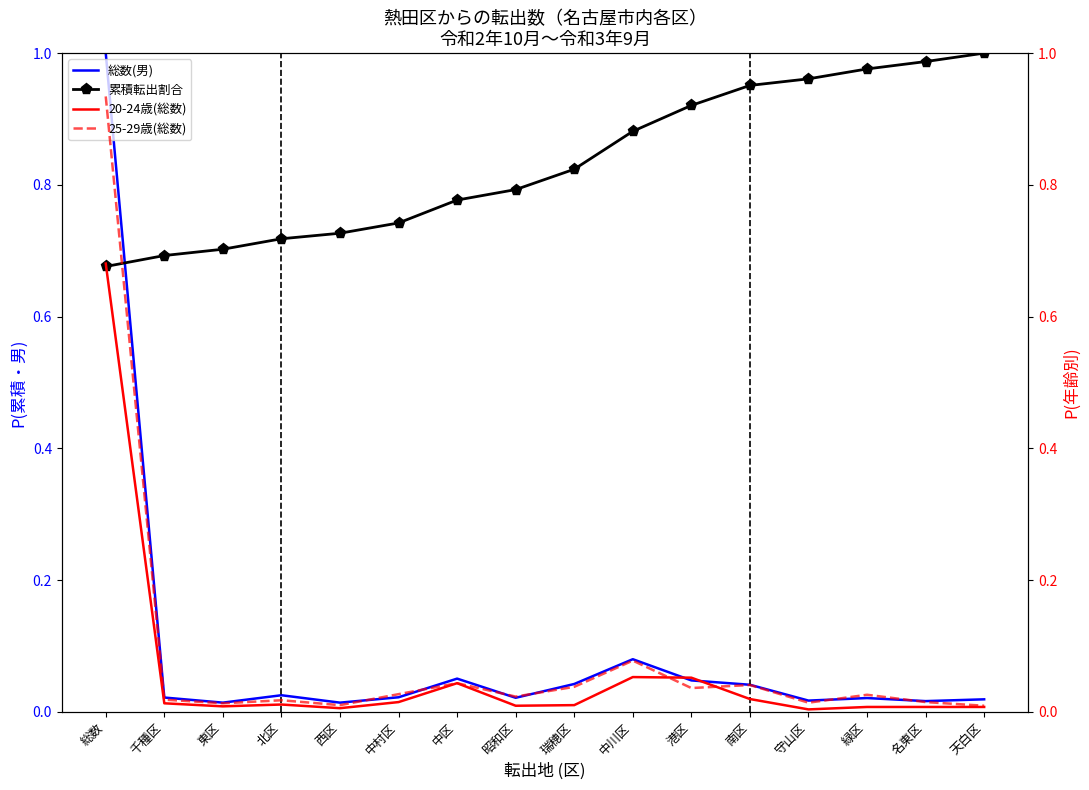

What is the average value of the 総数(男) series?

0.1